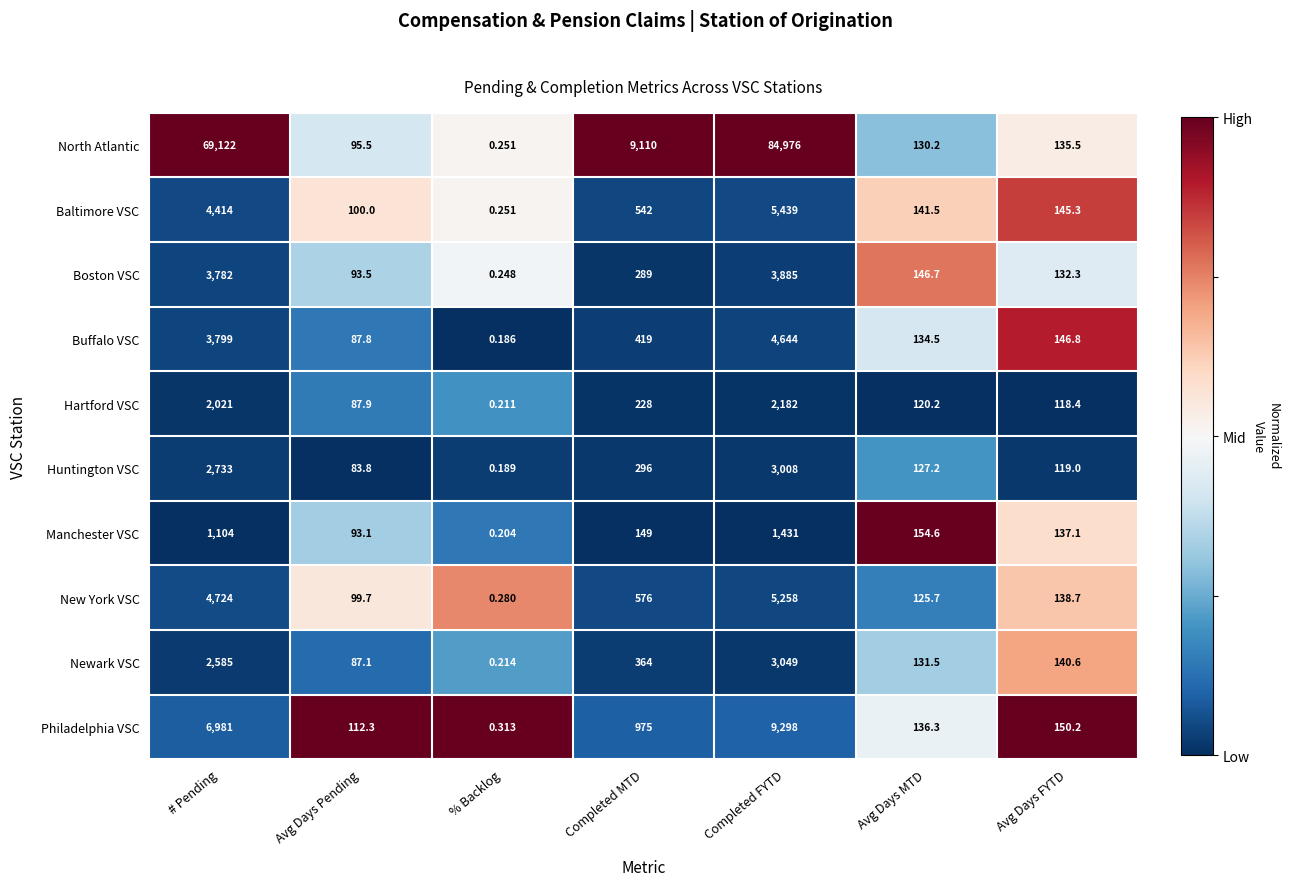

Which series has the widest spread of values?

North Atlantic